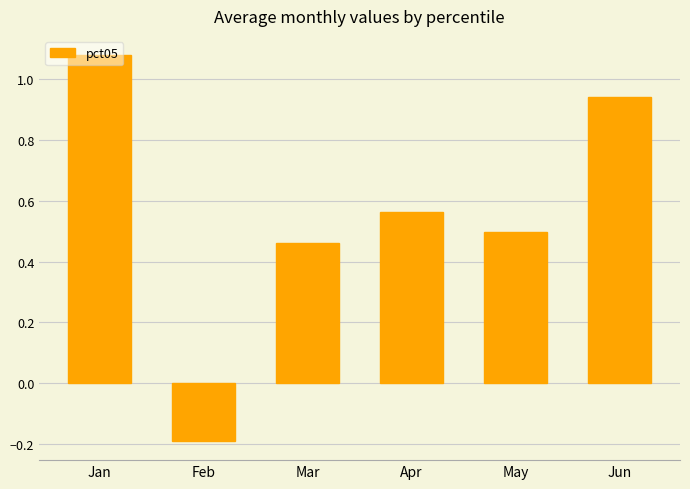

What is the sum of all values?

3.3